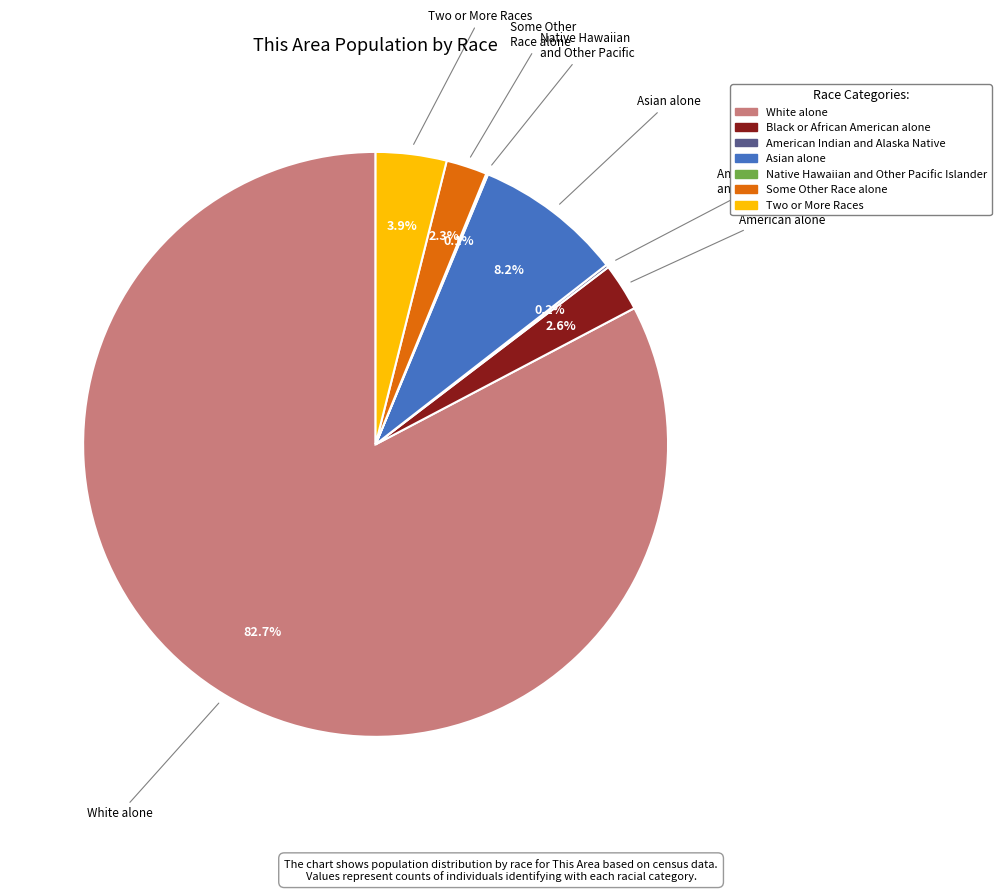

What percentage is the Asian alone slice, to the nearest percent?

8%